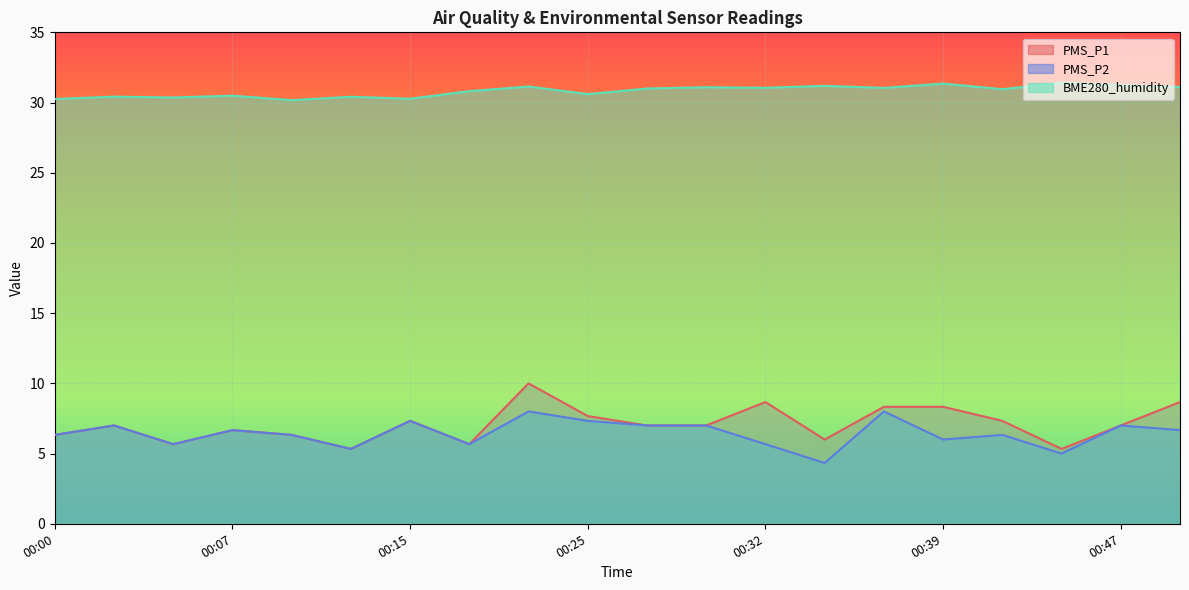

What are all the series names shown in the legend?

PMS_P1, PMS_P2, BME280_humidity